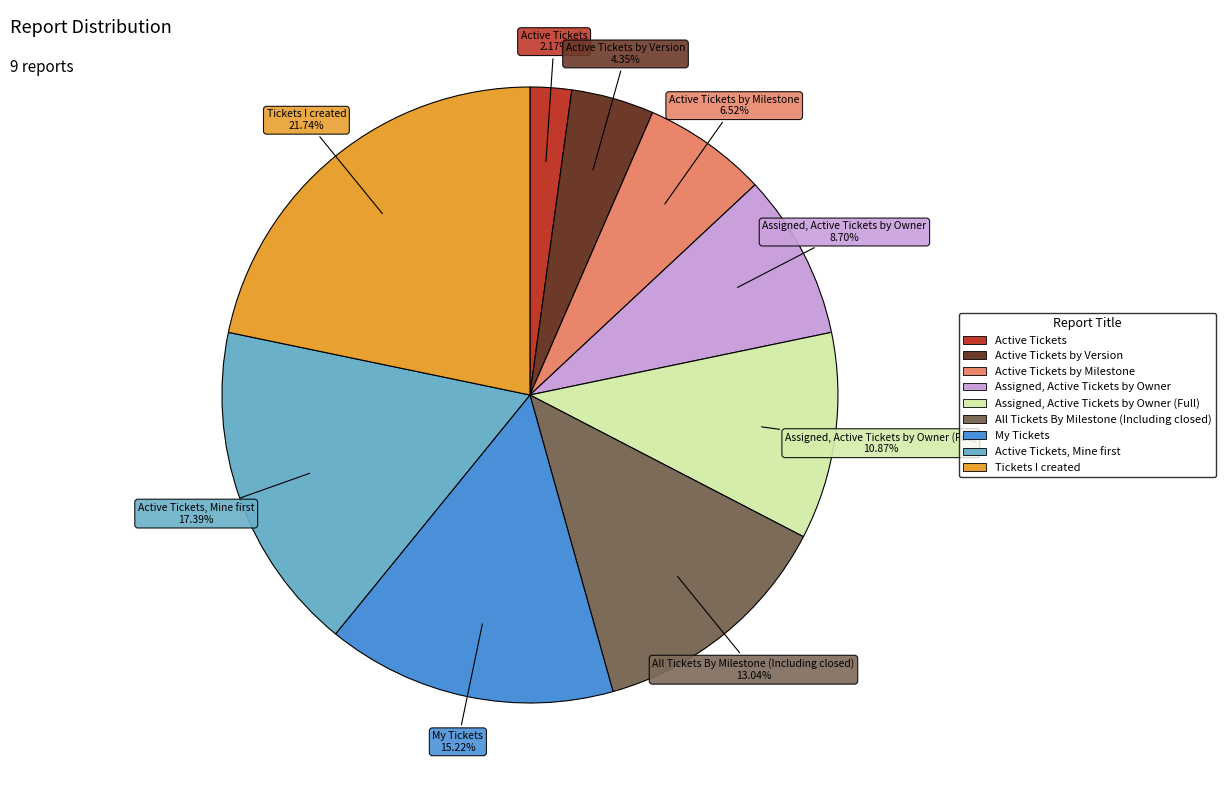

Does any single category account for the majority?

No